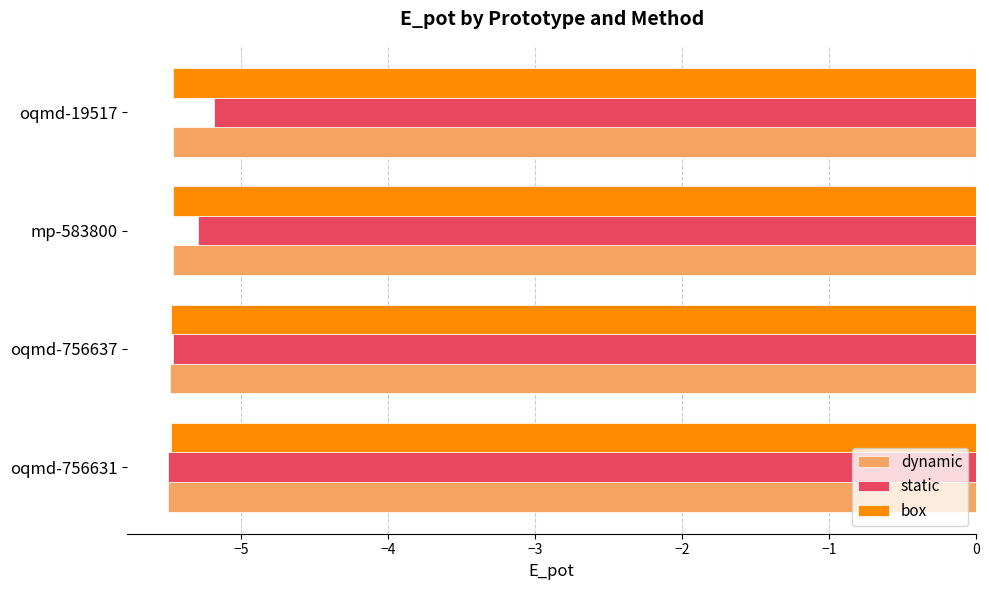

Which series has the largest total across all categories?

static